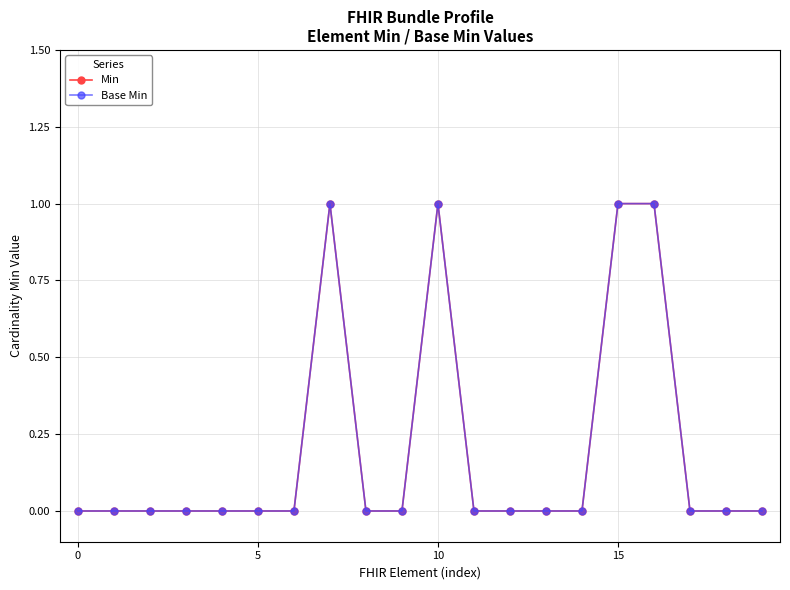

Is this an area chart (filled region under the line)?

No